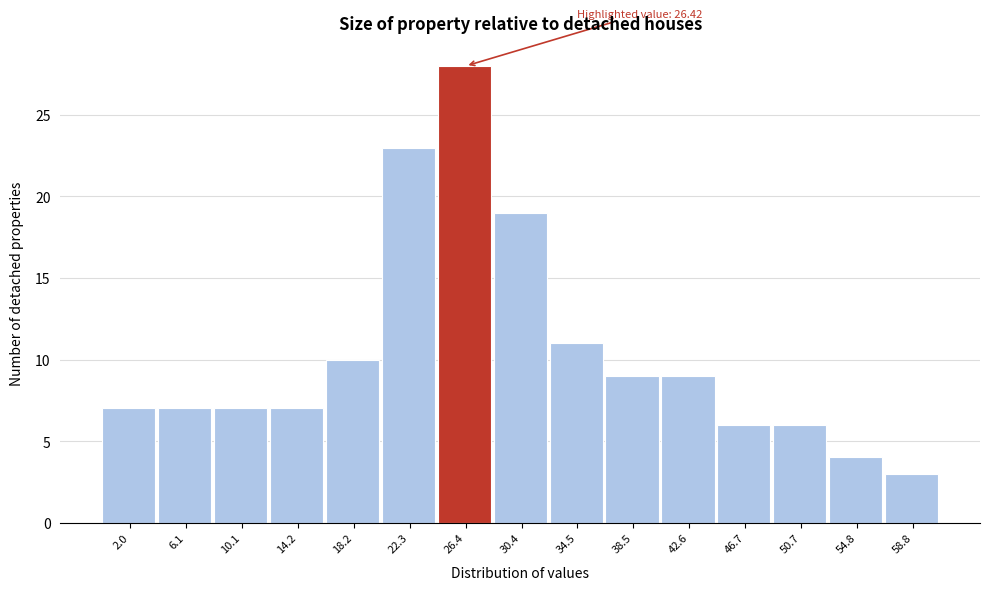

Reading left to right, extract all data points from this chart.

2.0=7	6.1=7	10.1=7	14.2=7	18.2=10	22.3=23	26.4=28	30.4=19	34.5=11	38.5=9	42.6=9	46.7=6	50.7=6	54.8=4	58.8=3